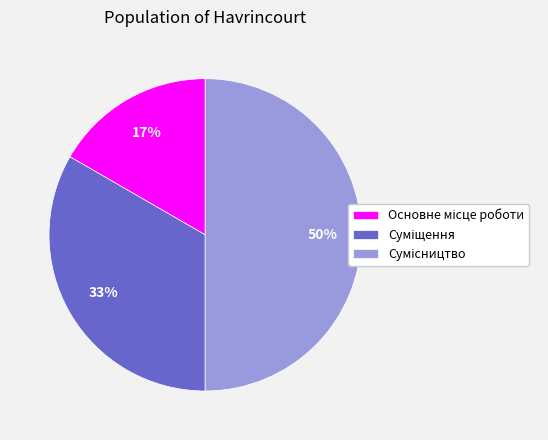

To the nearest percent, what is the difference between the largest and smallest slice percentages?

33%